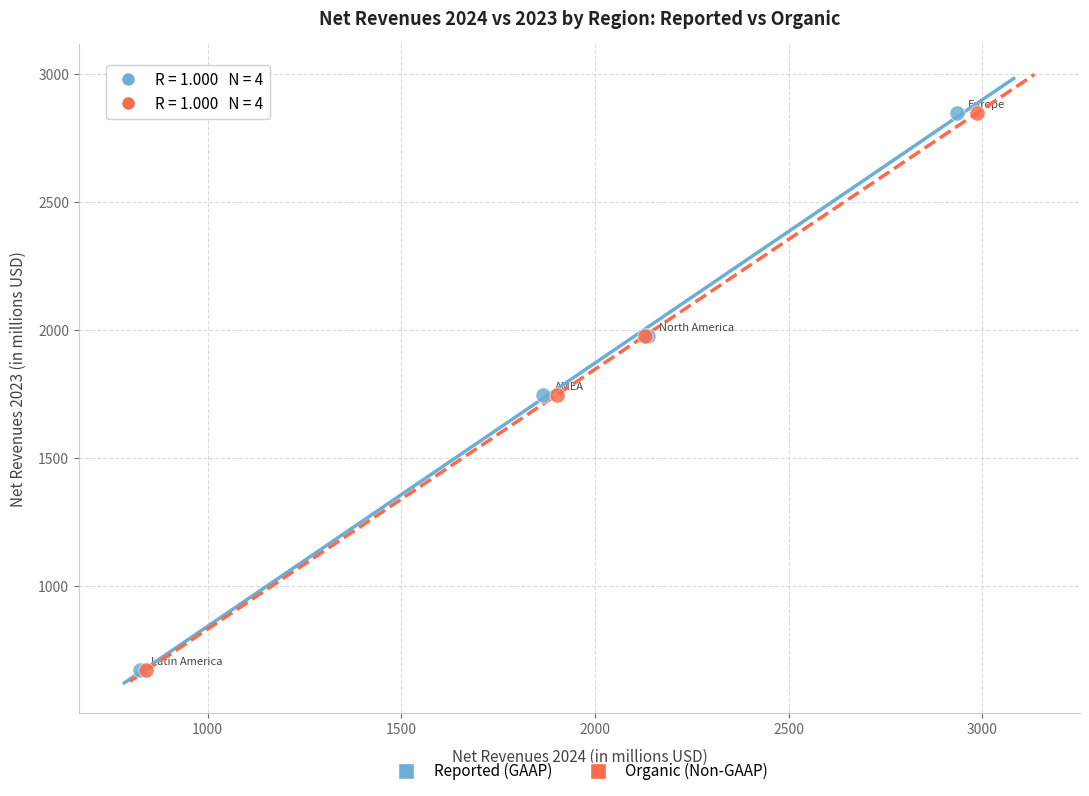

What are all the series names shown in the legend?

Reported (GAAP), Organic (Non-GAAP)